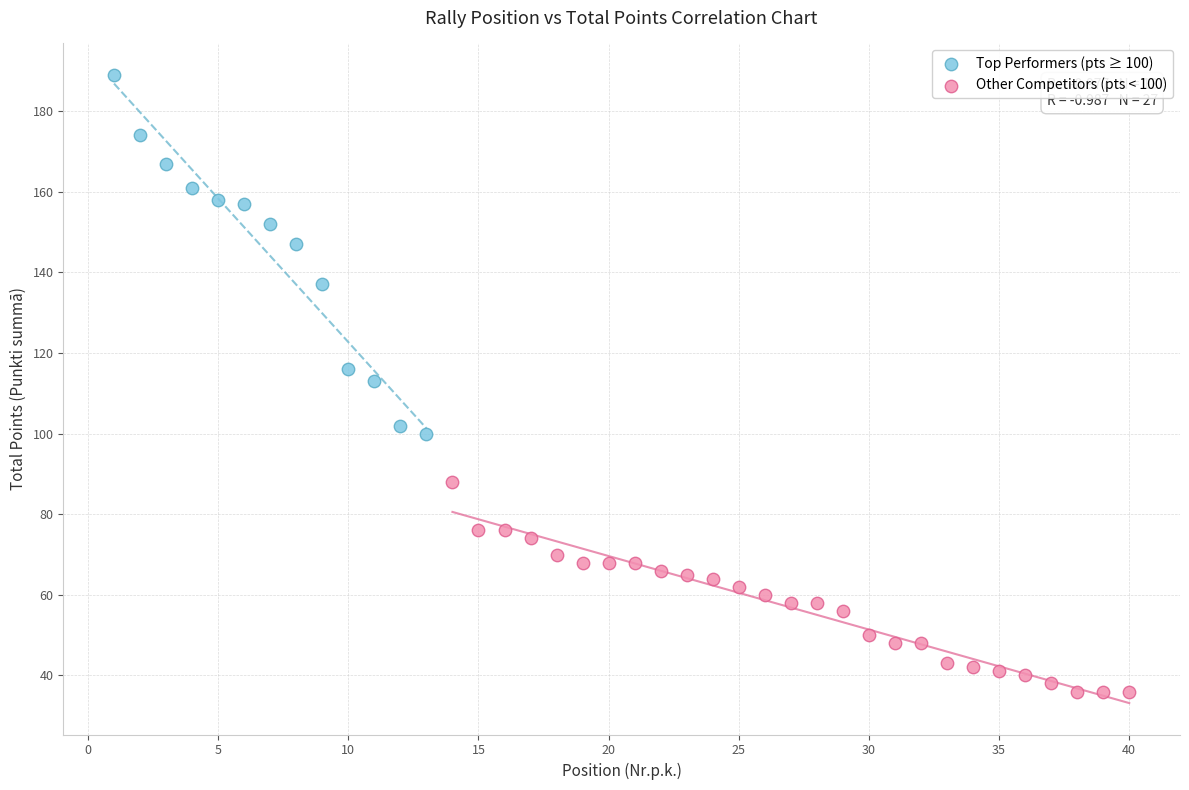

Which series has the largest Y range (max minus min)?

Top Performers (pts ≥ 100)